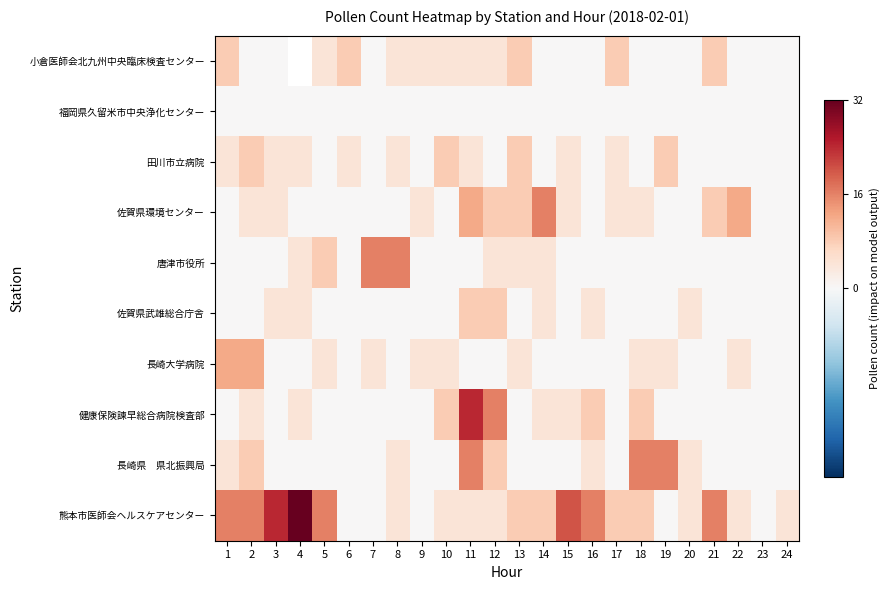

What is the sum of the 熊本市医師会ヘルスケアセンター values at 3 and 5?

40.0